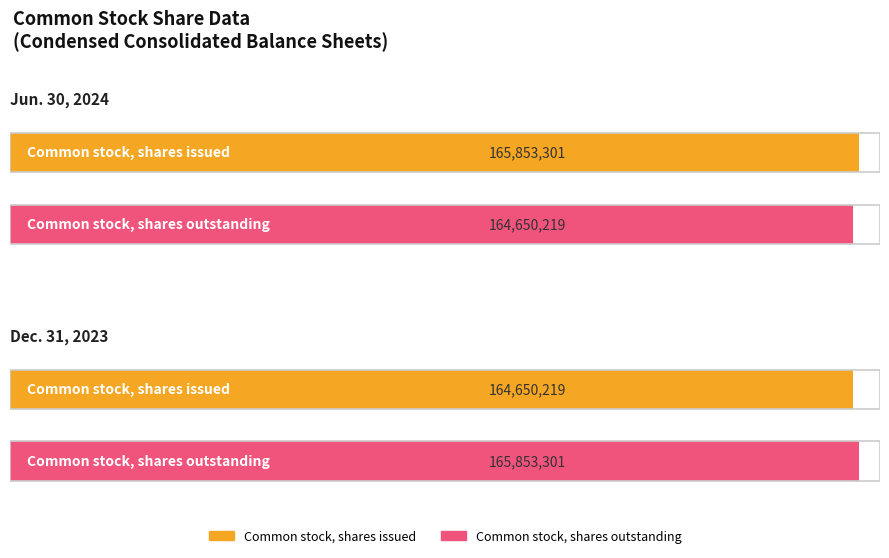

What is the average value of the Dec. 31, 2023 series?

165251760